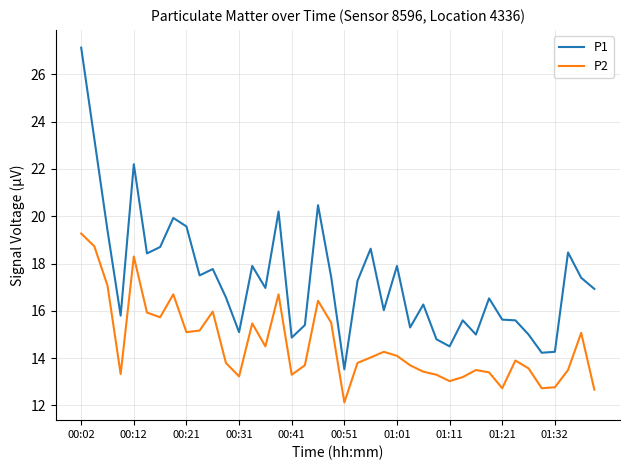

Which series has the largest total across all categories?

P1